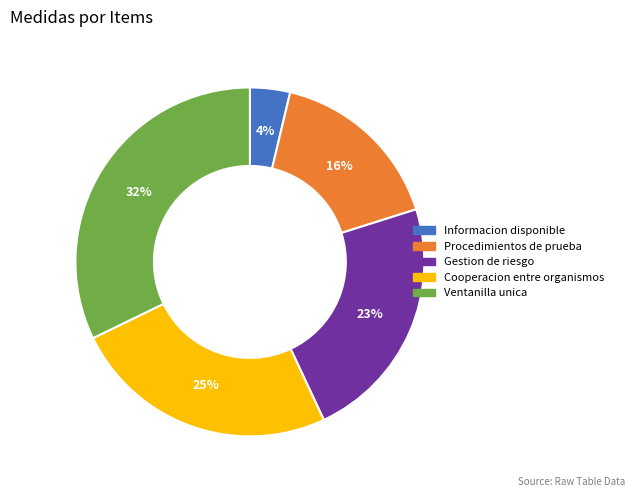

Which slice is the smallest?

Informacion disponible